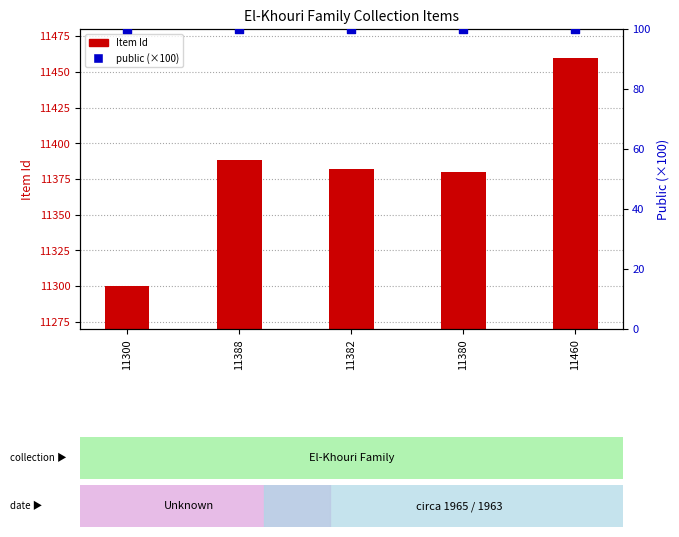

Which series has the widest spread of Y values?

Item Id